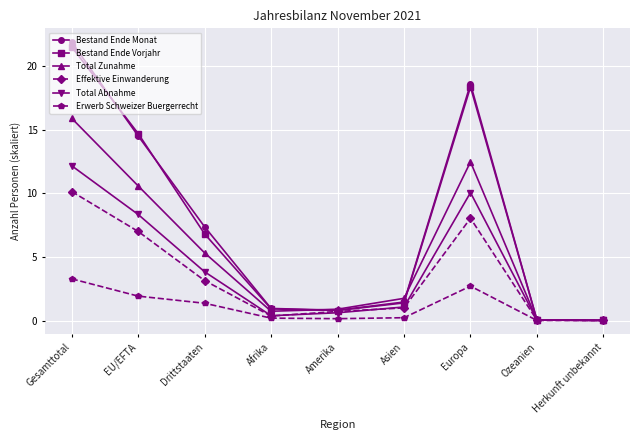

At which category is the sum across all series the highest?

Gesamttotal